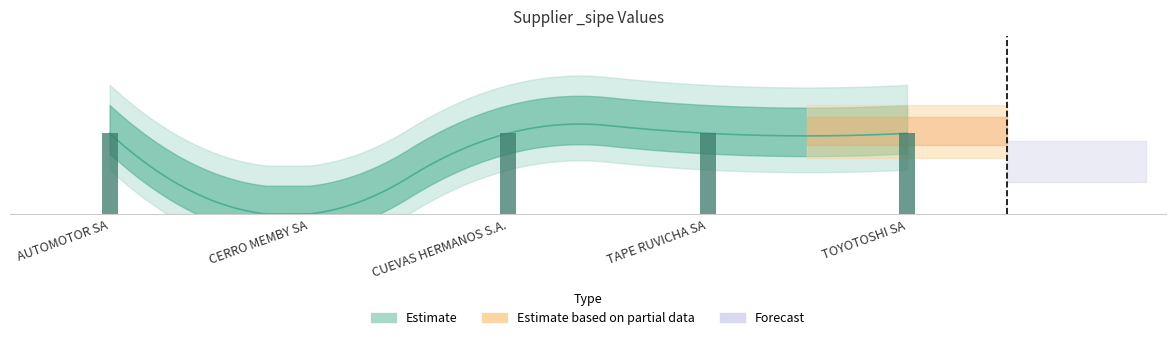

Read the value at TAPE RUVICHA SA.

1